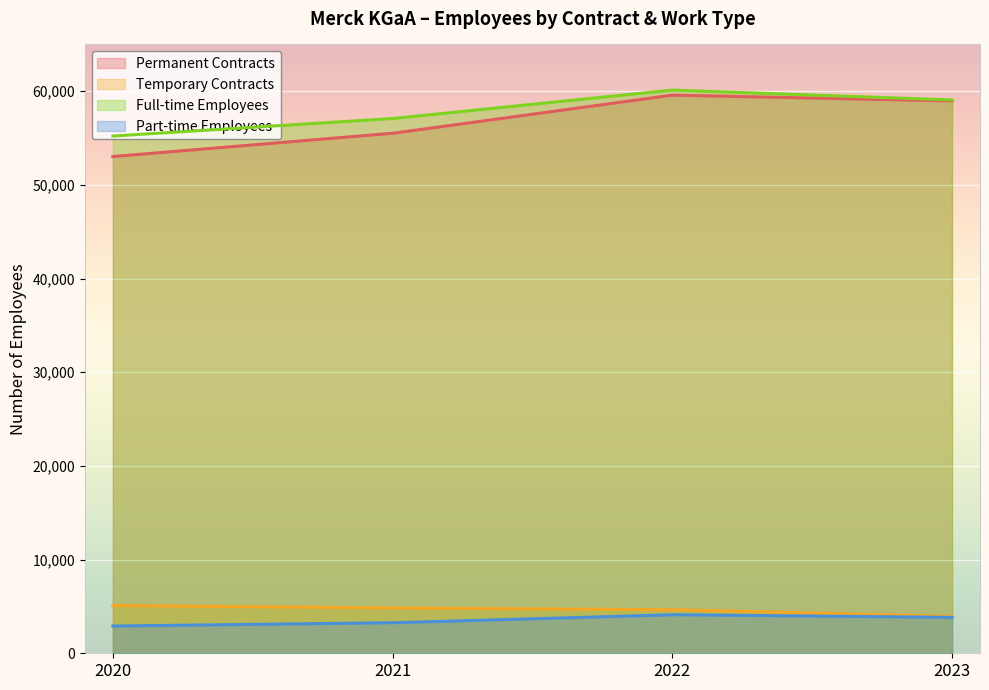

What is the spread (max minus min) of values at 2023?

55240.0